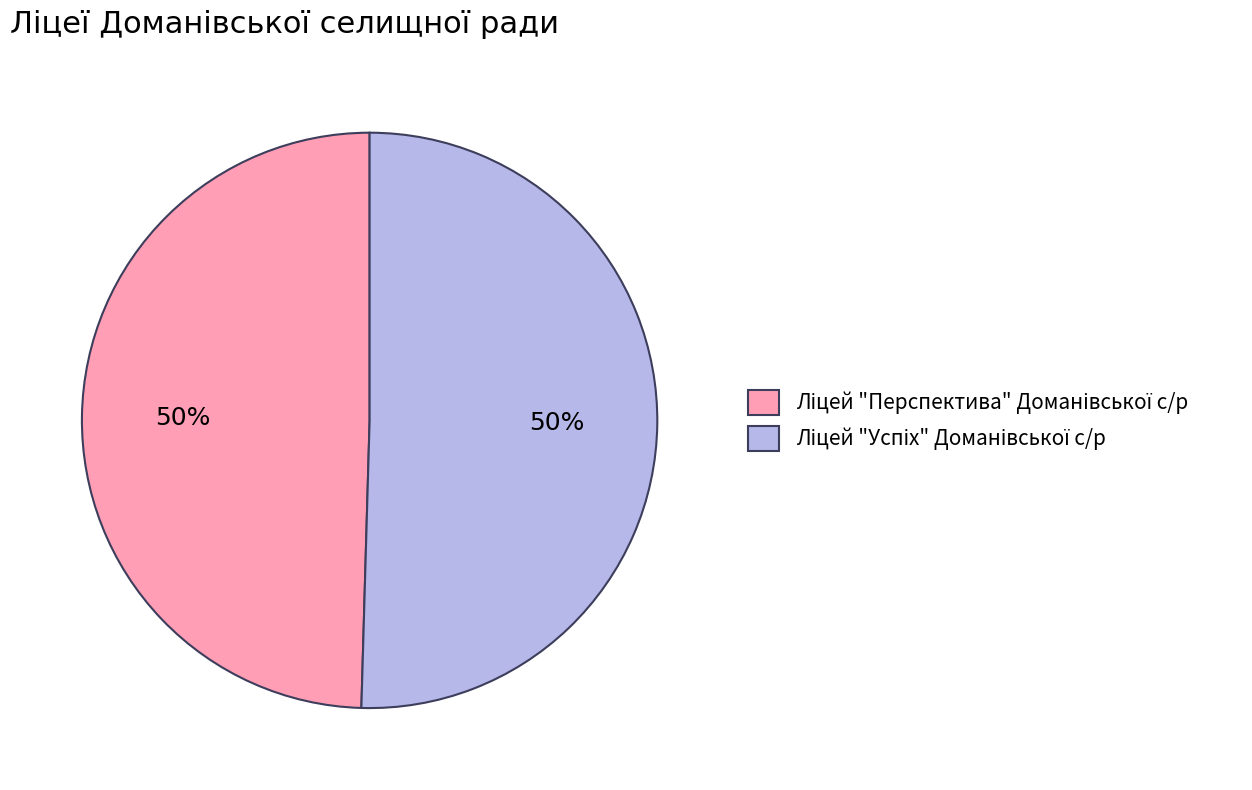

Which has a higher value, Ліцей "Перспектива" Доманівської с/р or Ліцей "Успіх" Доманівської с/р?

Ліцей "Успіх" Доманівської с/р